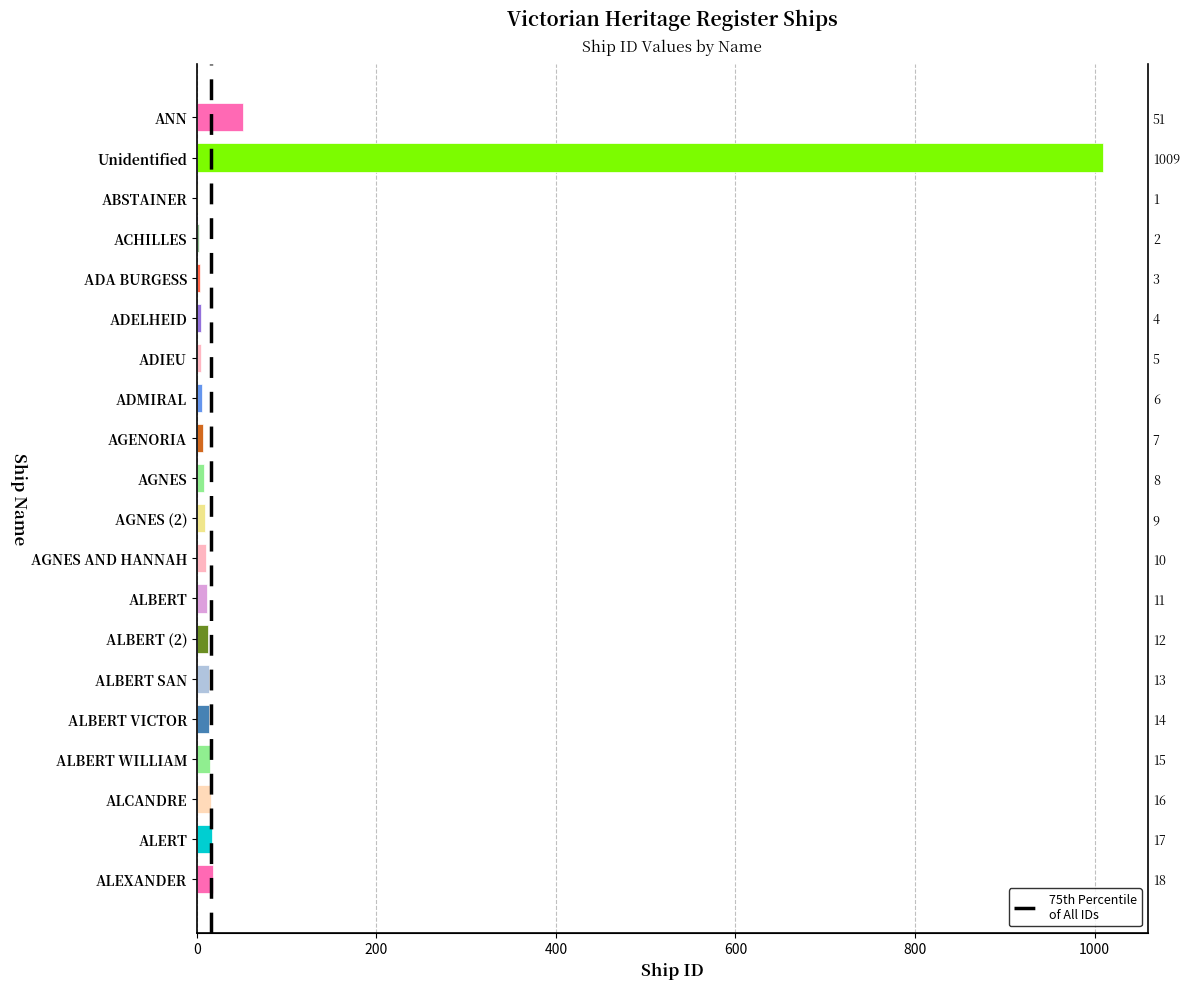

How many values are below 11?

10